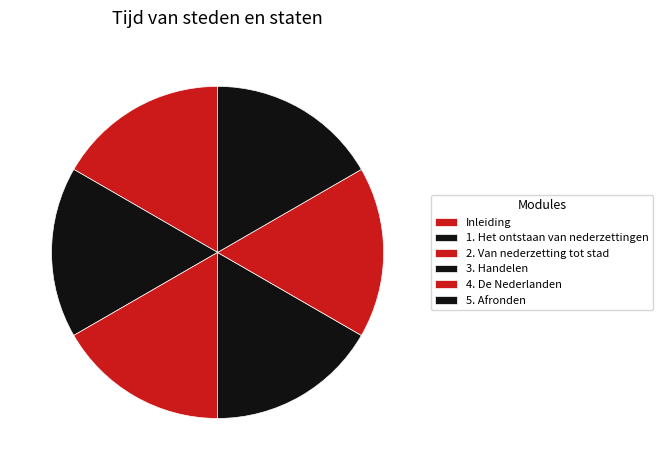

Does any single category account for the majority?

No